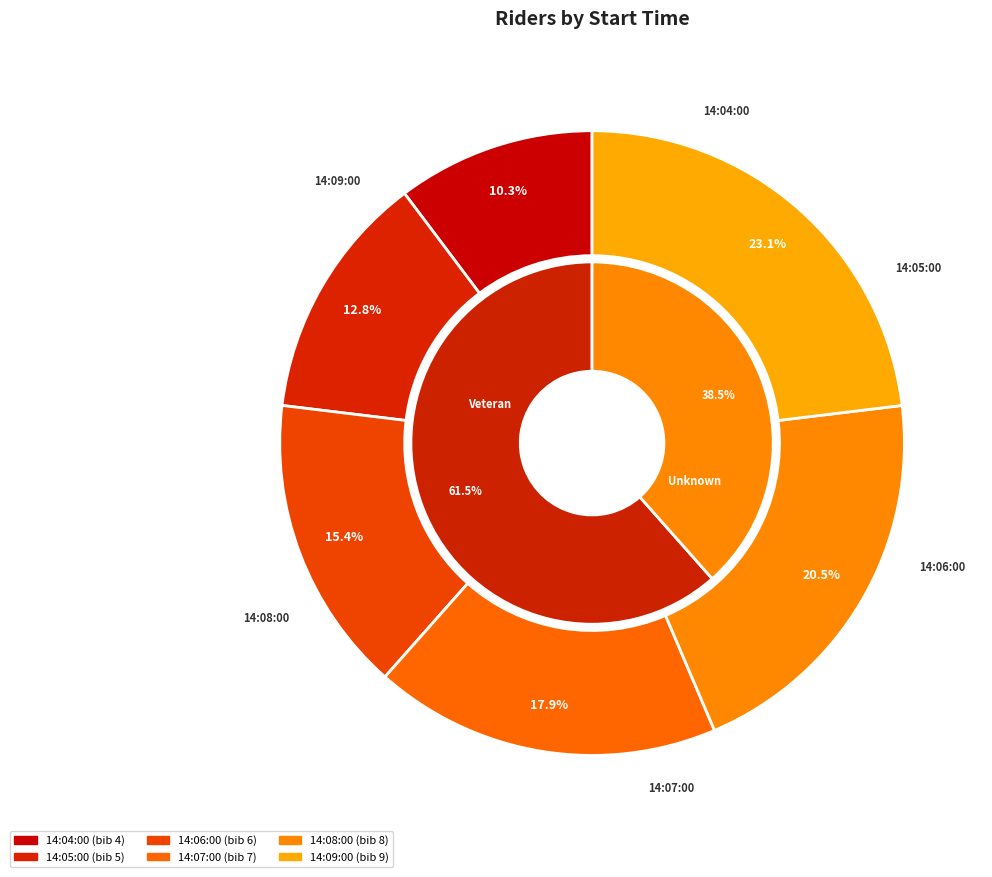

To the nearest percent, what is the difference between the largest and smallest slice percentages?

13%